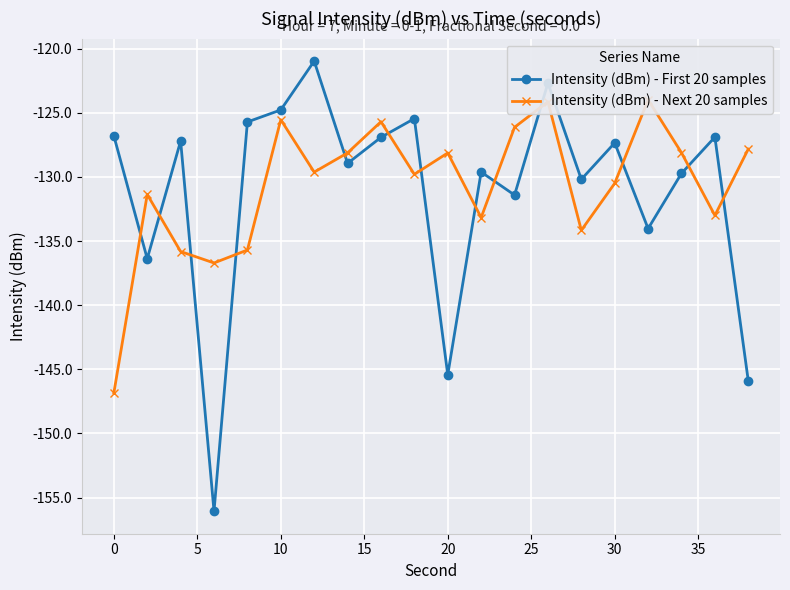

How many interior local valleys does the Intensity (dBm) - First 20 samples series have?

7